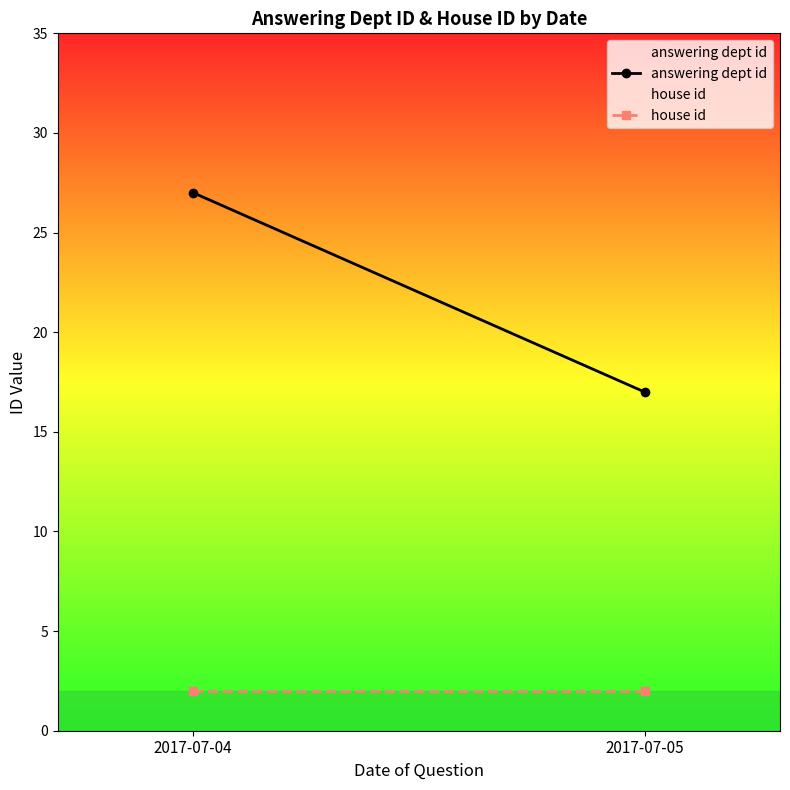

Reading right to left, transcribe all the data shown in this chart.

answering dept id: 17	27
house id: 2	2